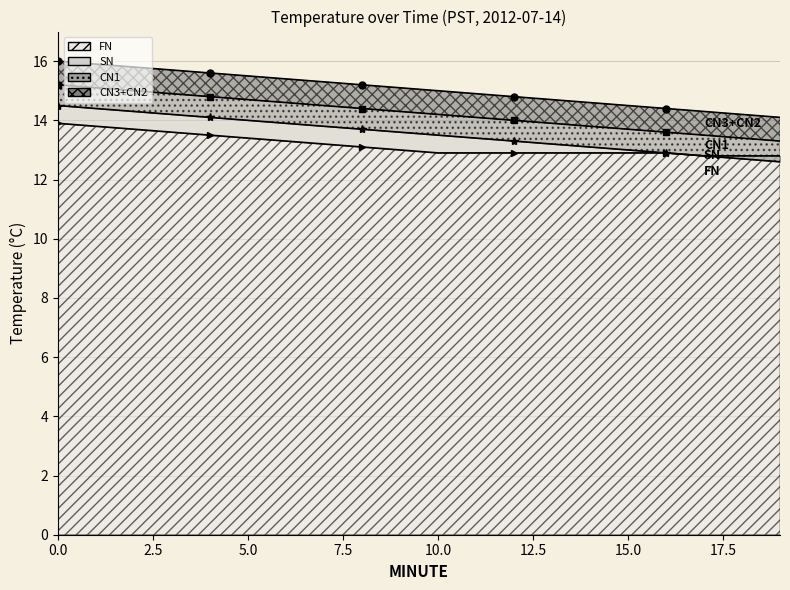

How many categories are shown in the chart?

20